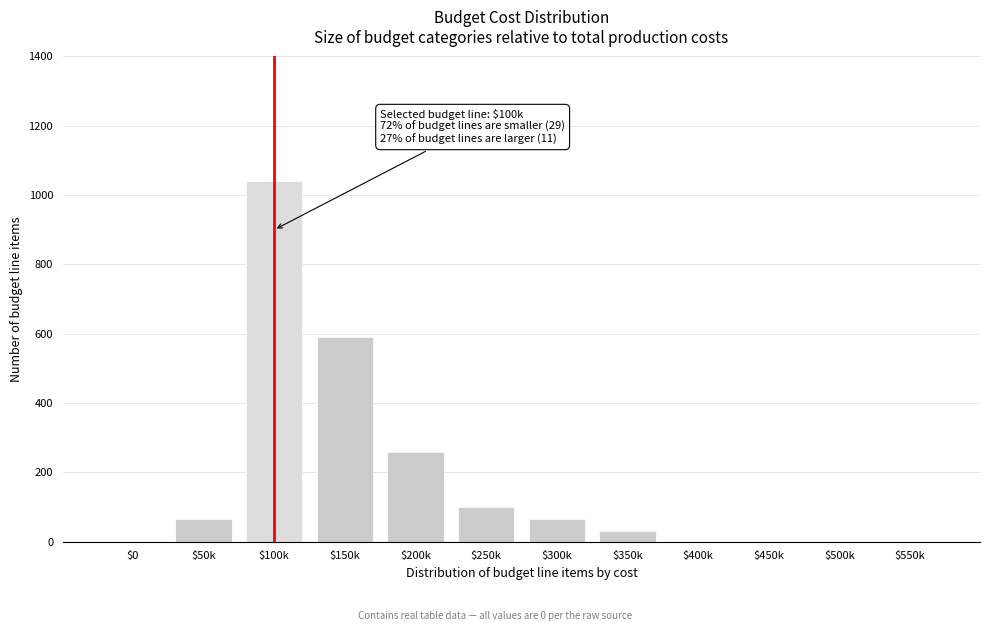

At which label is the value closest to 520?

$150k